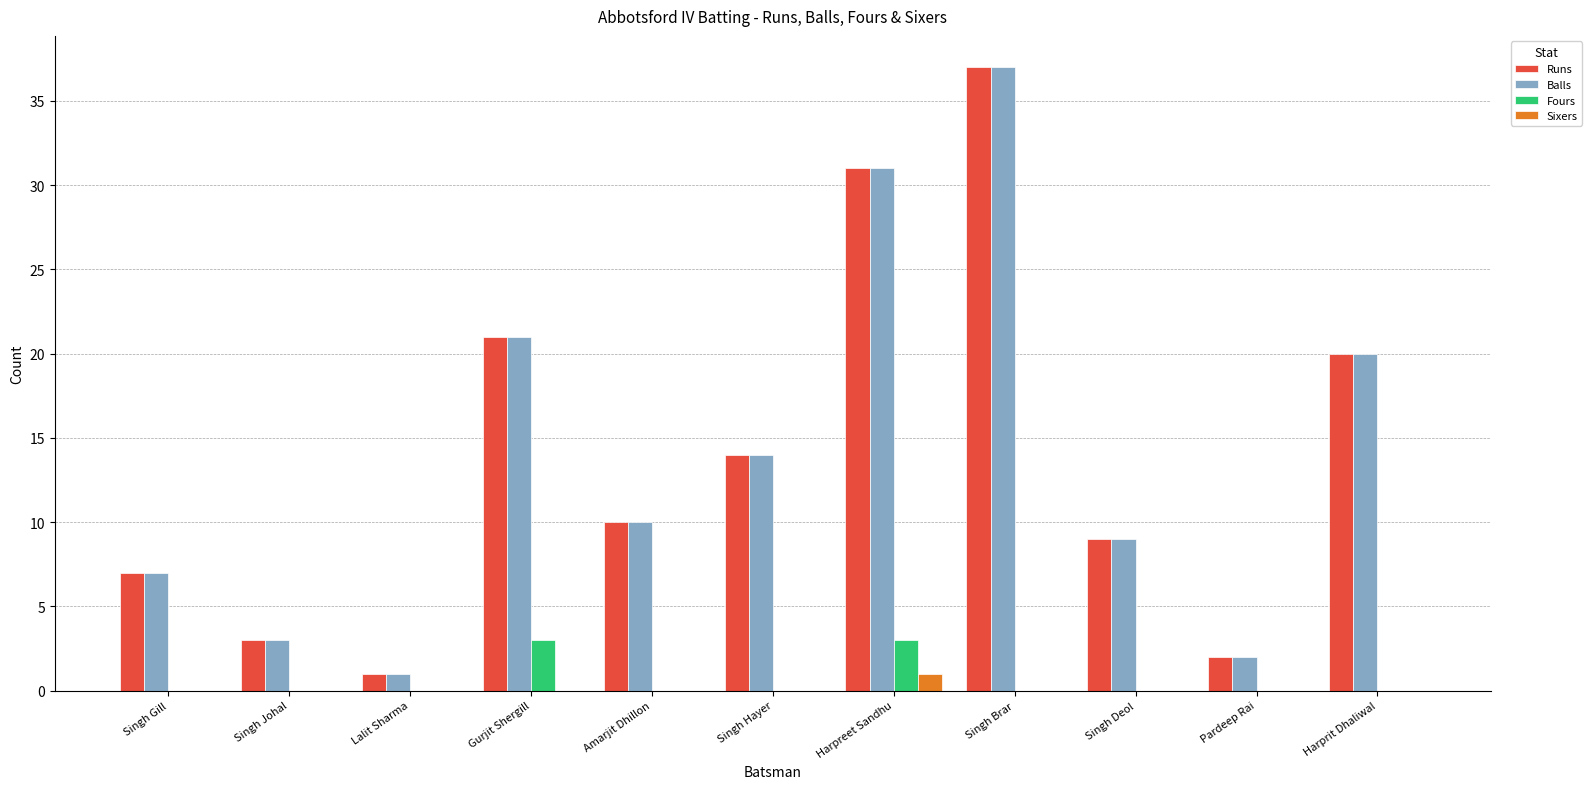

At which category is the sum across all series the highest?

Singh Brar